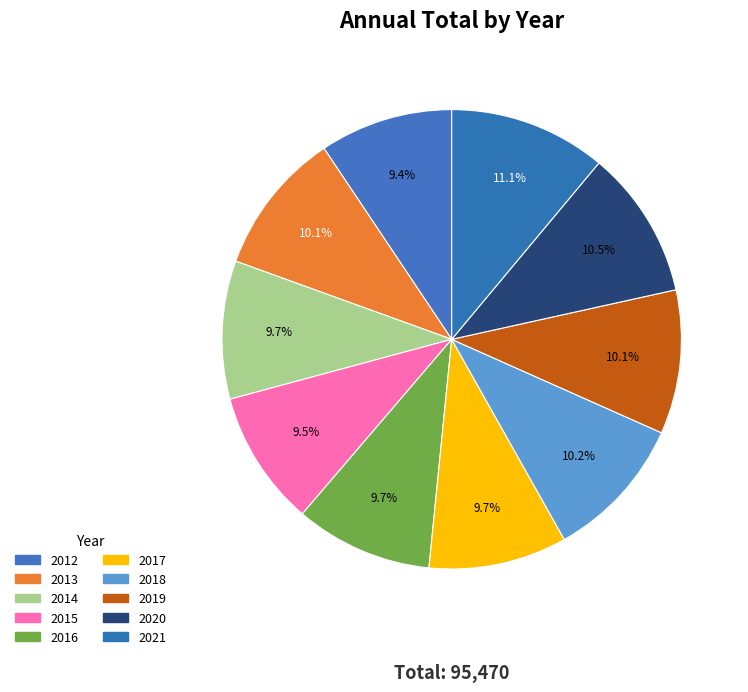

Count the number of slices in the pie.

10